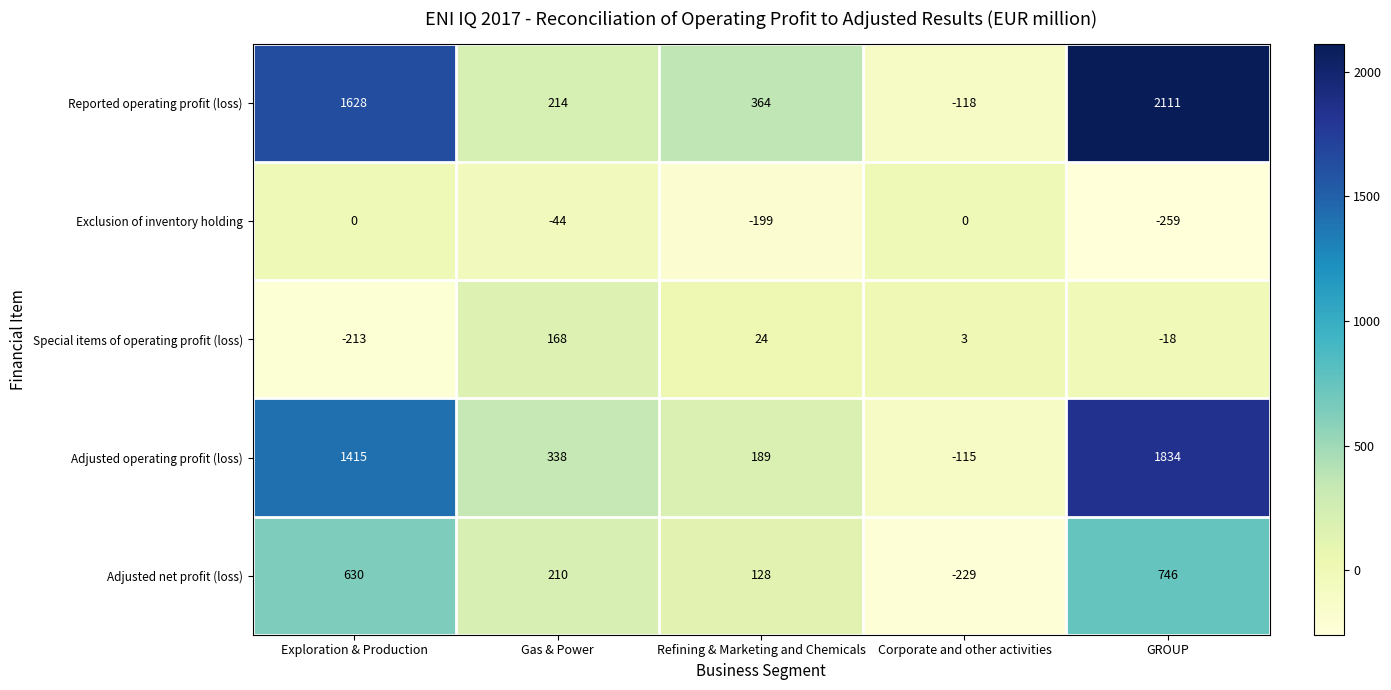

Reading left to right, transcribe all the data shown in this chart.

Reported operating profit (loss): 1628	214	364	-118	2111
Exclusion of inventory holding: 0	-44	-199	0	-259
Special items of operating profit (loss): -213	168	24	3	-18
Adjusted operating profit (loss): 1415	338	189	-115	1834
Adjusted net profit (loss): 630	210	128	-229	746